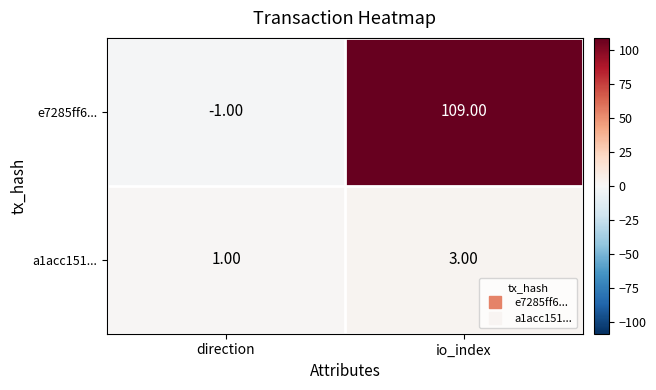

Which series has the largest total across all categories?

e7285ff6...